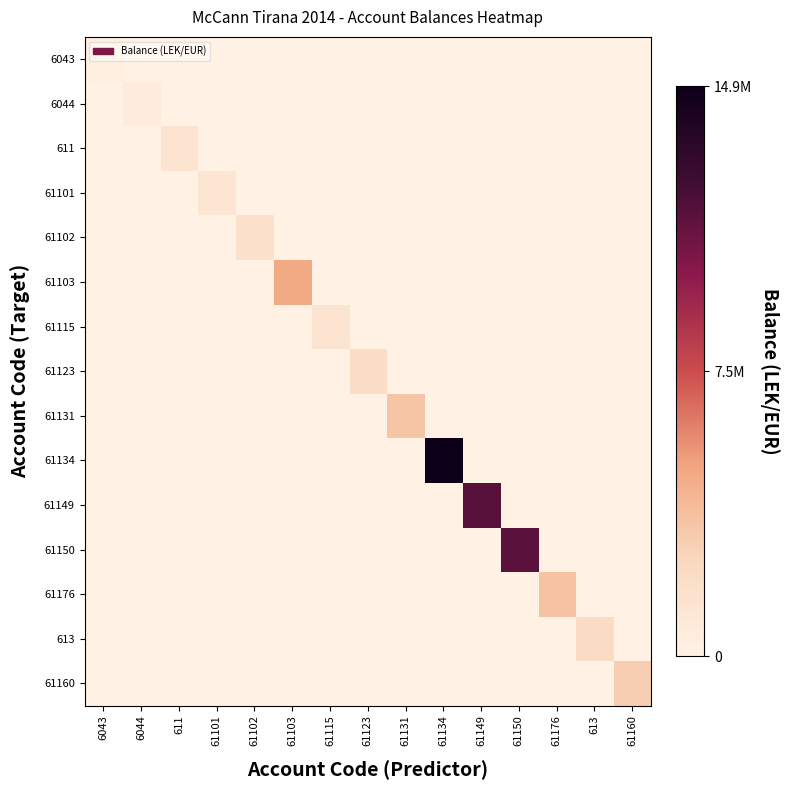

Which series changed the most between 611 and 61150?

61150